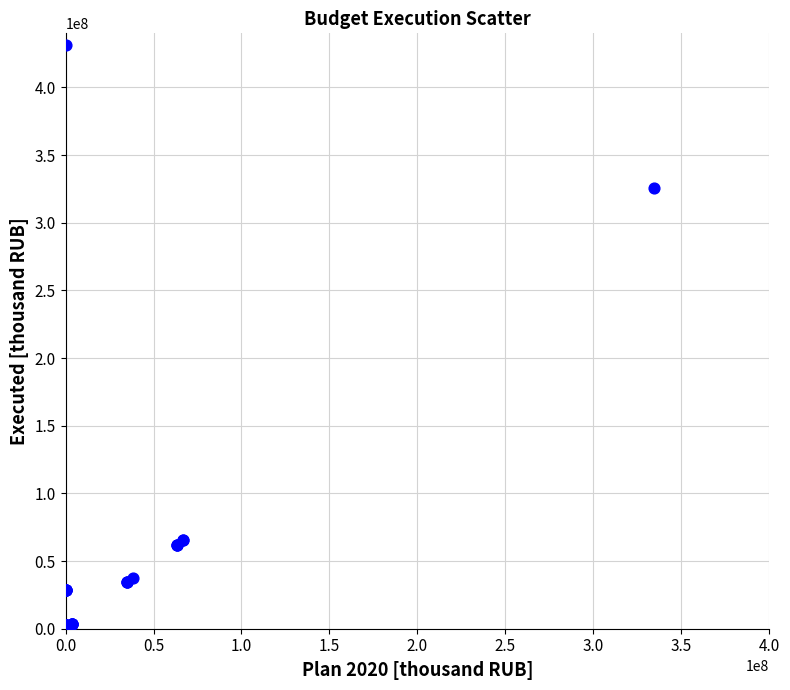

What Y value in the scatter plot is closest to 217228395?

325853461.6